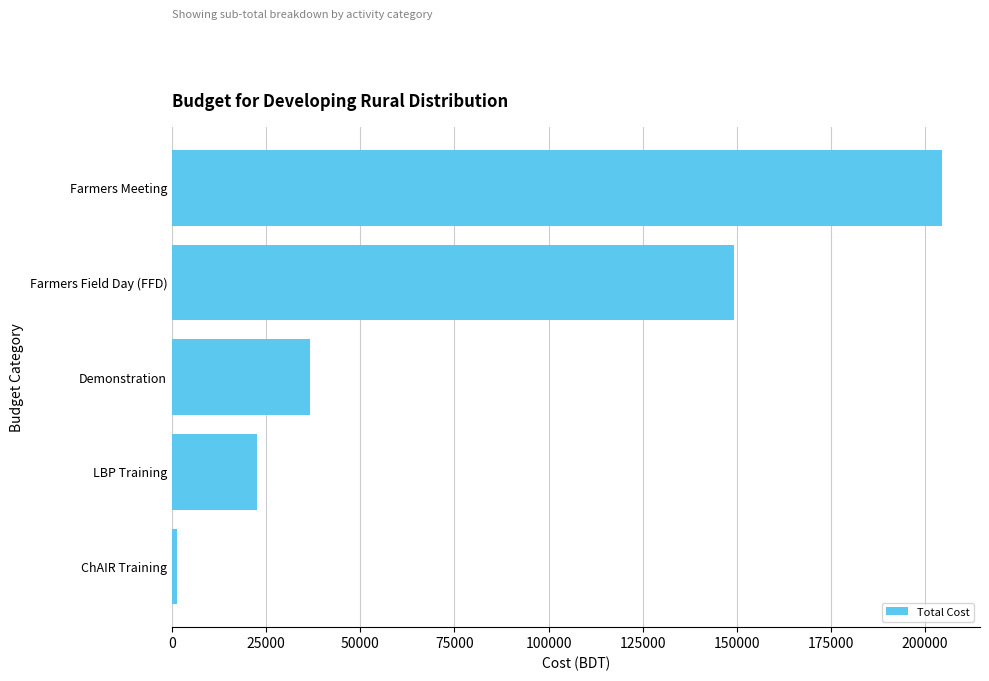

Rank the categories by value from lowest to highest.

ChAIR Training, LBP Training, Demonstration, Farmers Field Day (FFD), Farmers Meeting